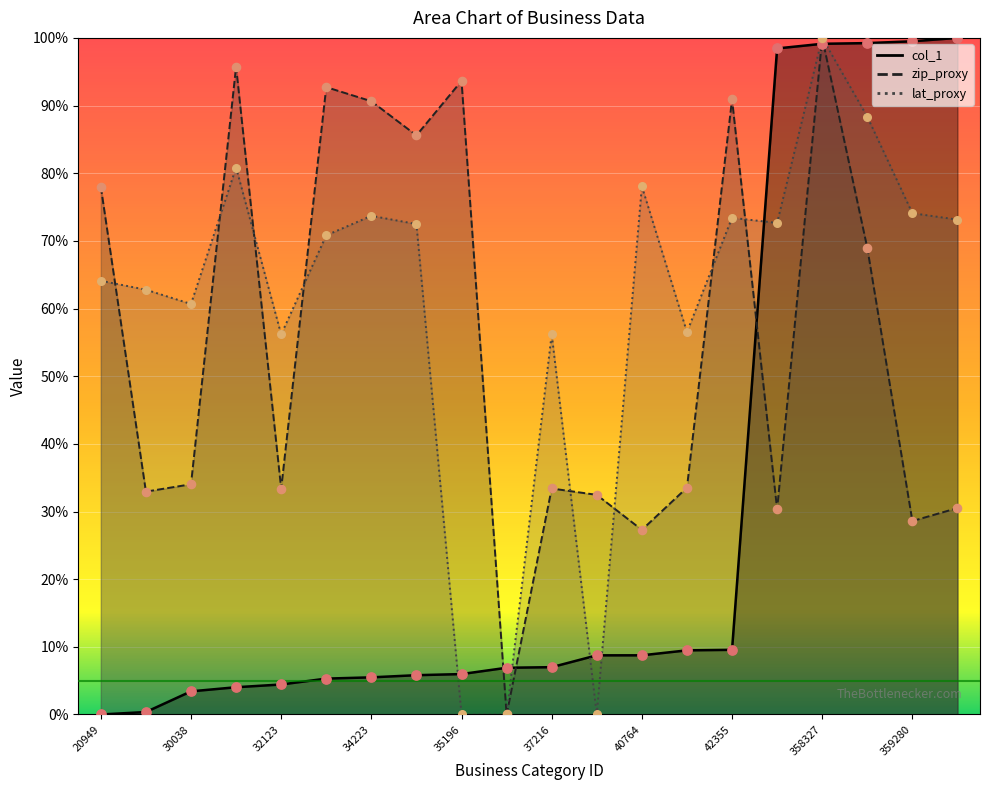

At which category is the sum across all series the highest?

358327